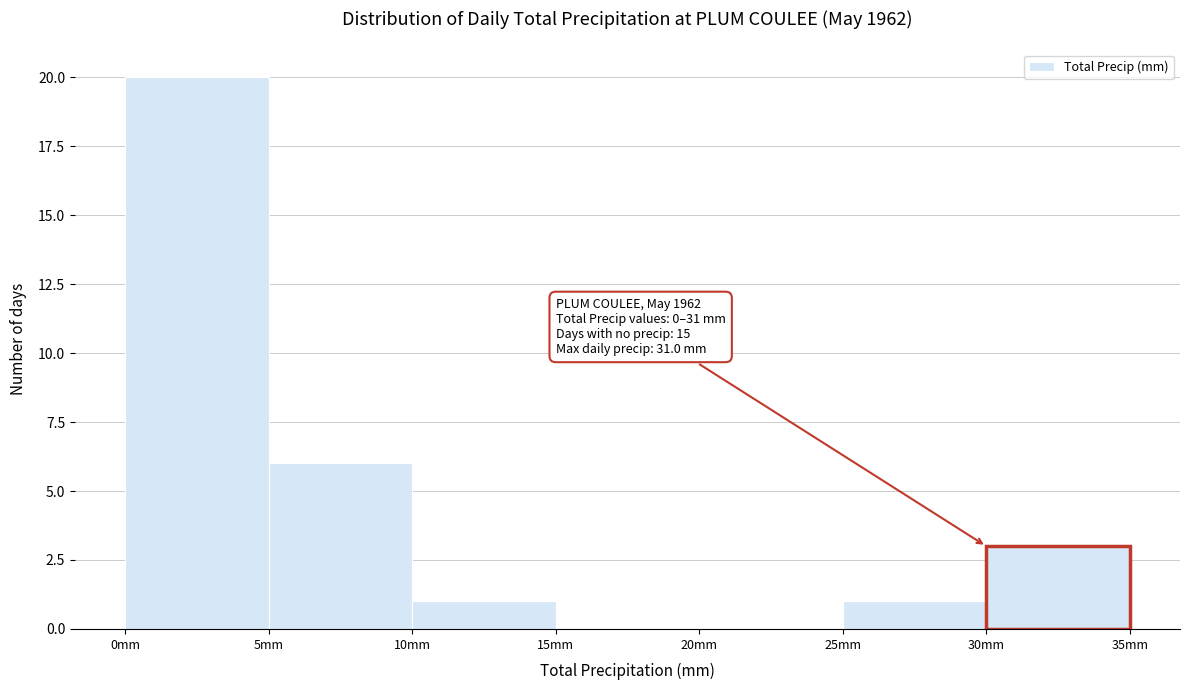

Over which range of the x-axis is the bar tallest?

0 to 5